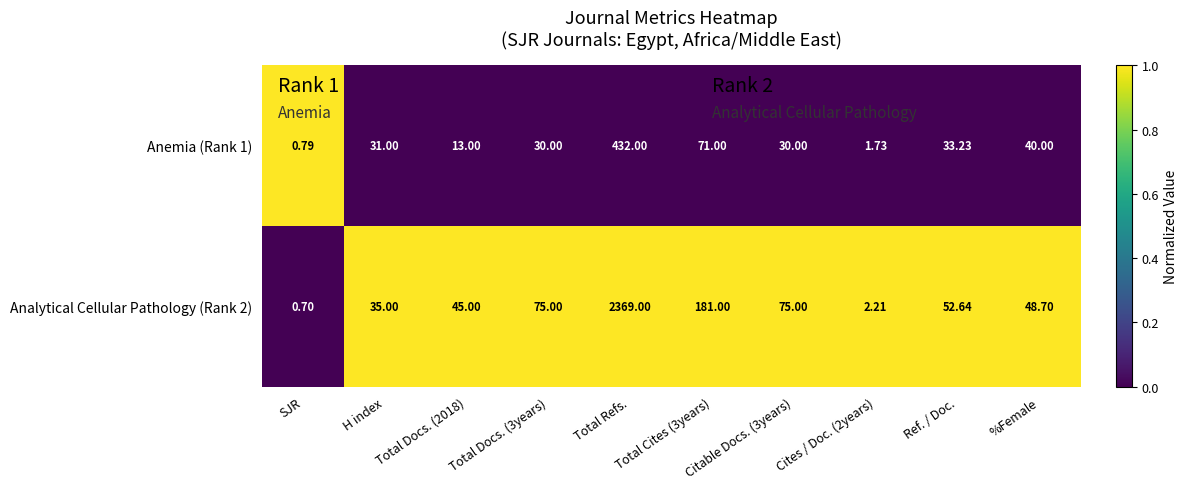

Which series has the largest total across all categories?

Analytical Cellular Pathology (Rank 2)